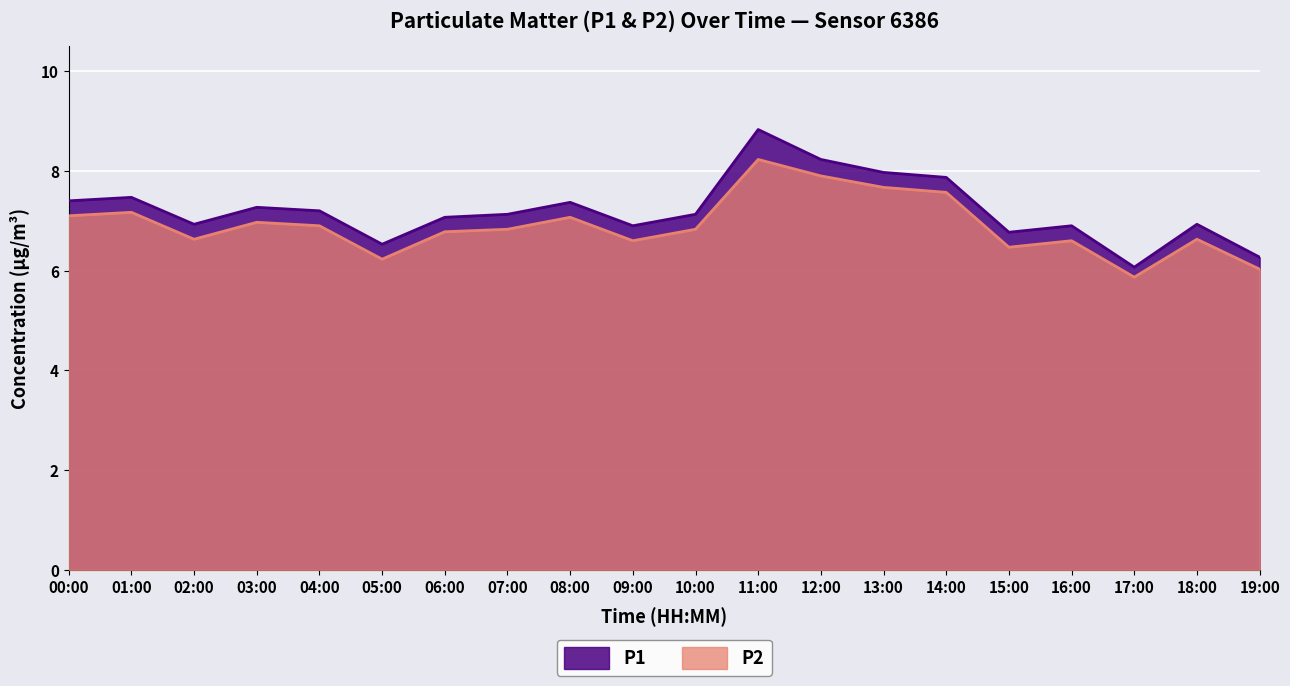

Rank the categories by P2 value from highest to lowest.

11:00, 12:00, 13:00, 14:00, 01:00, 00:00, 08:00, 03:00, 04:00, 07:00, 10:00, 06:00, 02:00, 18:00, 09:00, 16:00, 15:00, 05:00, 19:00, 17:00